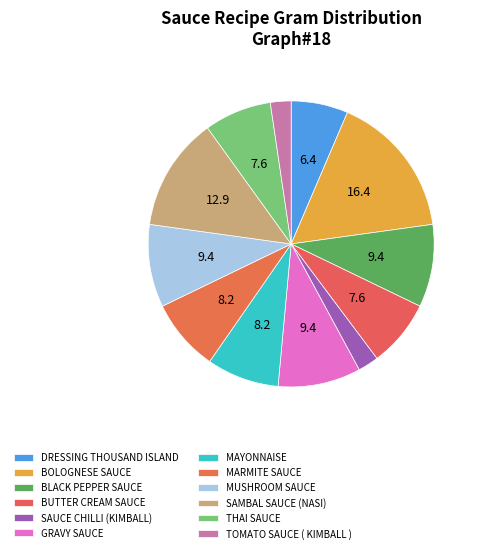

True or false: DRESSING THOUSAND ISLAND accounts for 1% of the total.

False